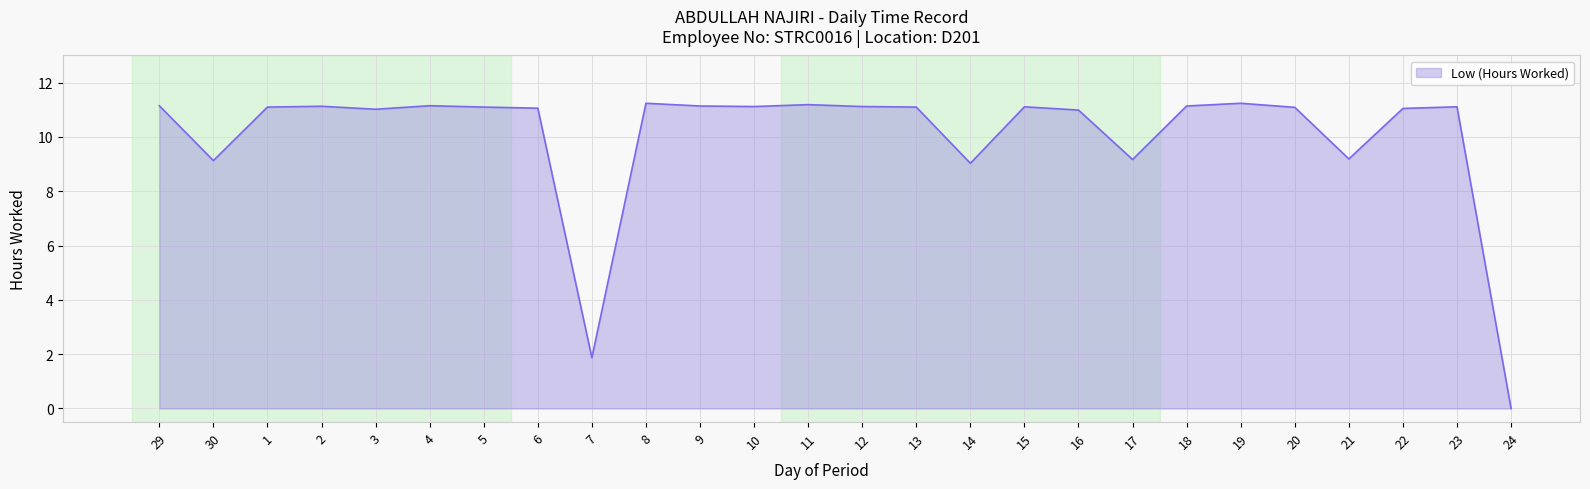

What is the greatest value displayed?

11.2